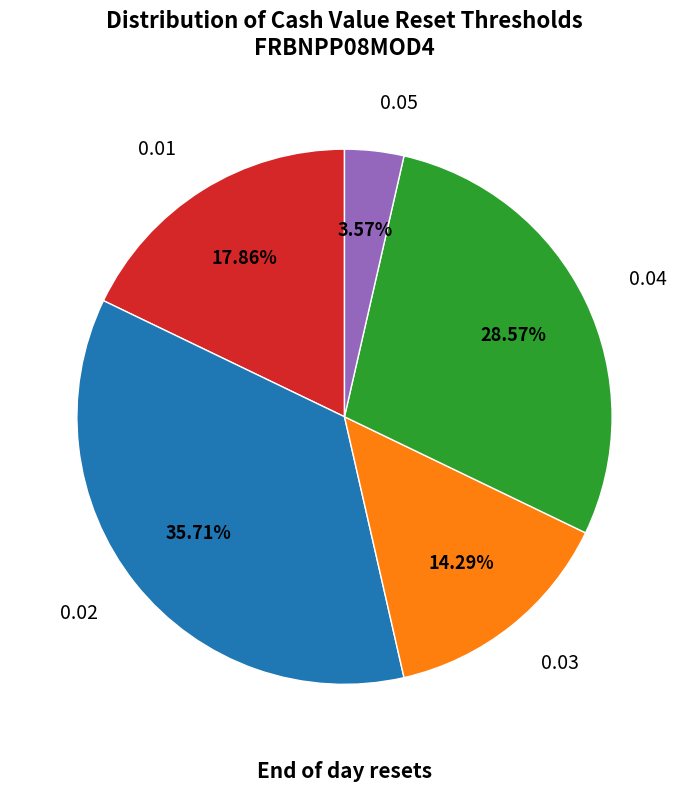

Combined, do 0.03 and 0.01 account for over 50%?

No